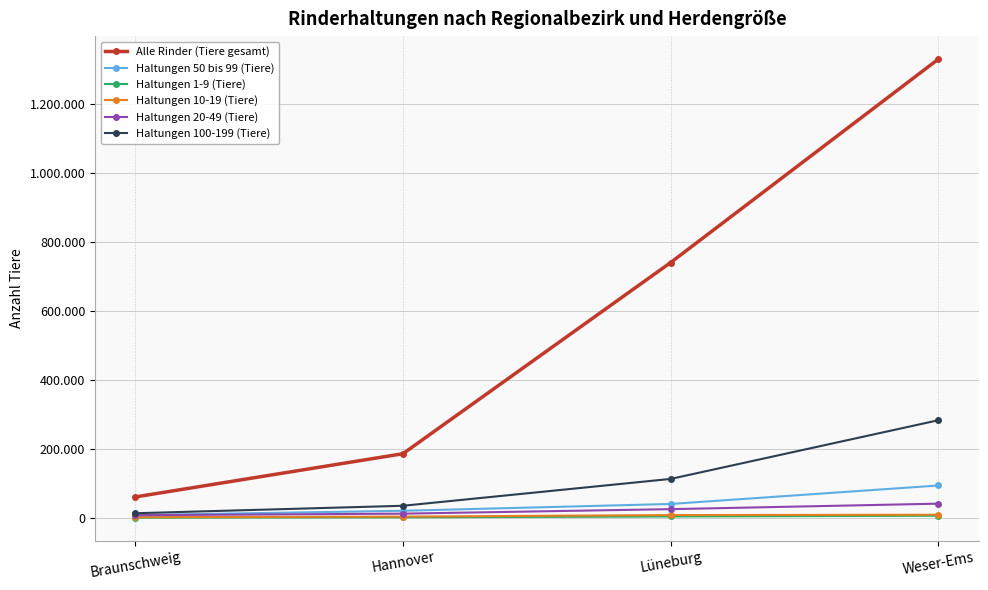

At how many categories does at least one series exceed 1122723?

1